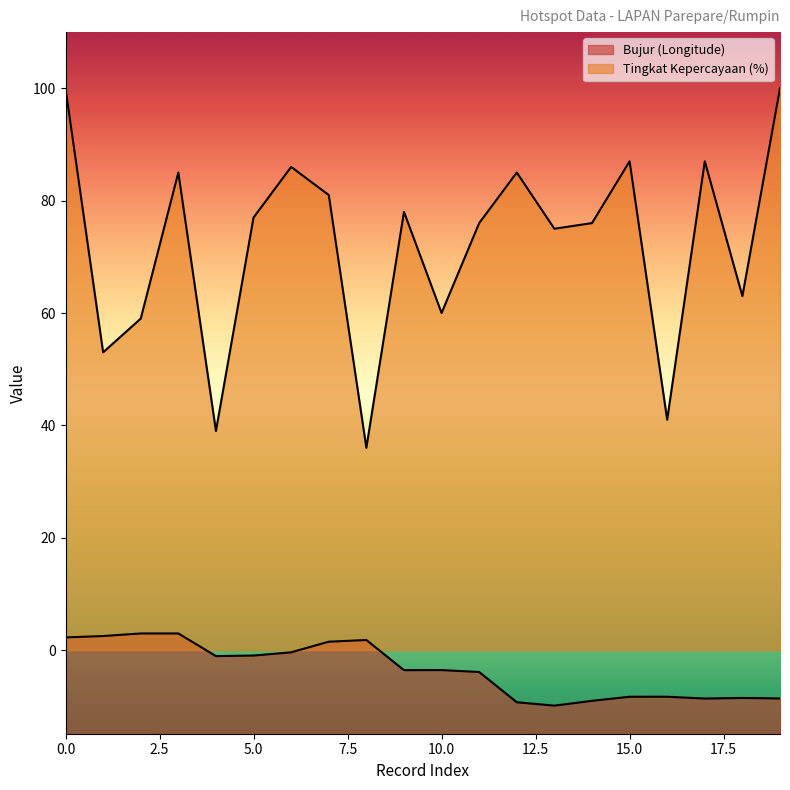

True or false: Tingkat Kepercayaan (%) has a value of 60.0 at 10.0.

True